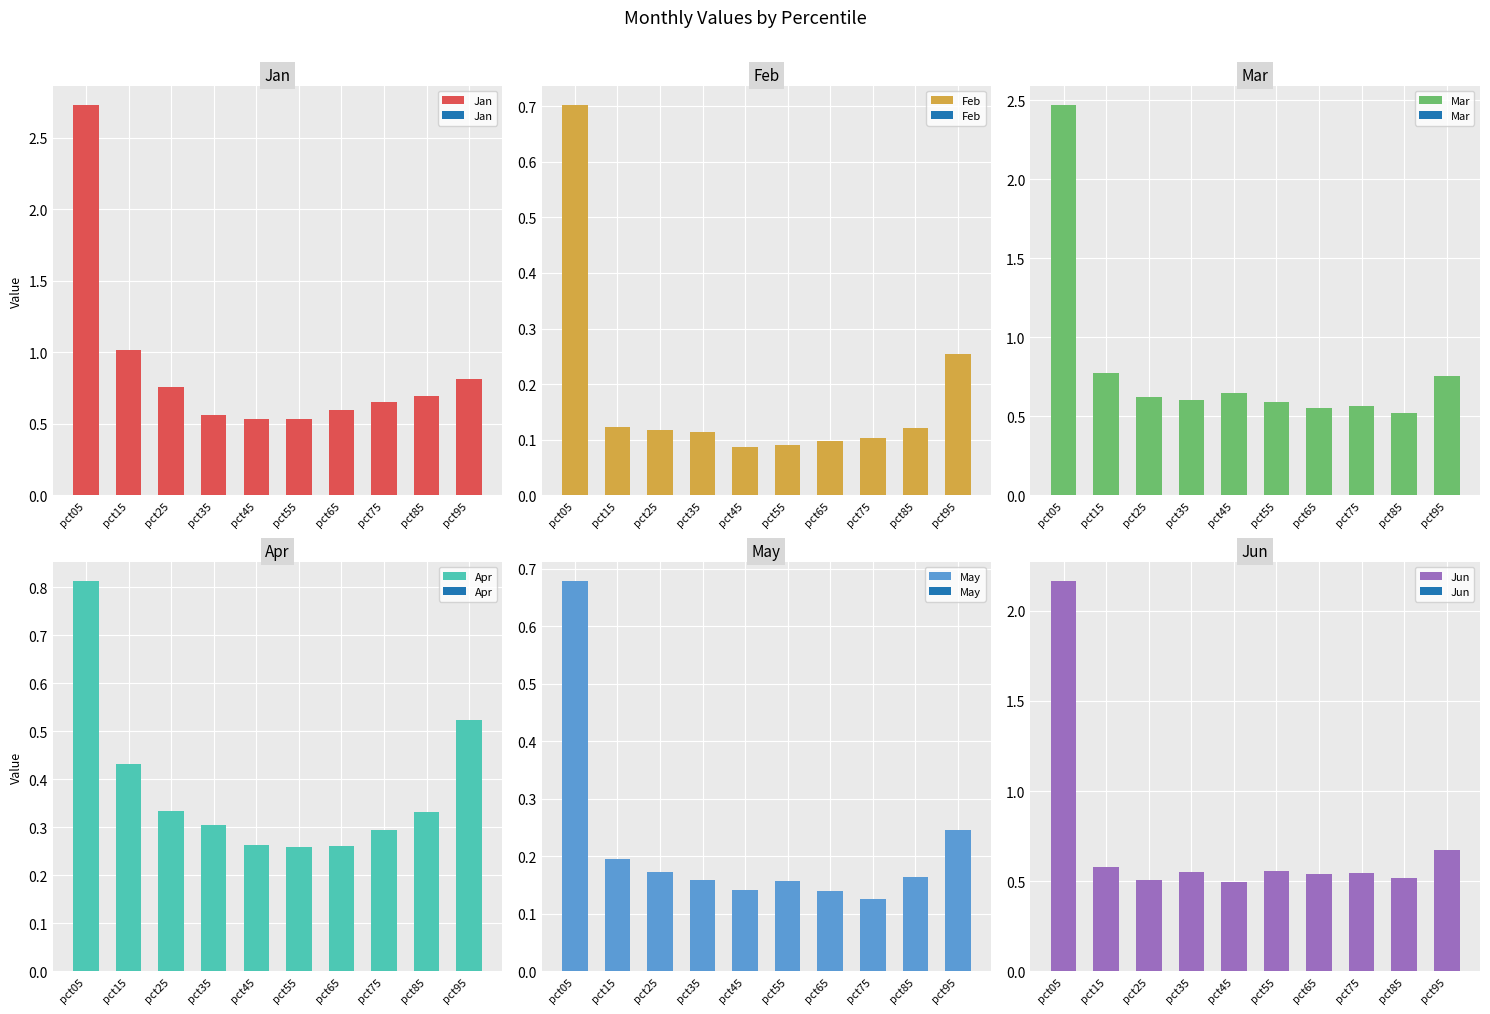

Which series has the largest range (max minus min)?

Jan